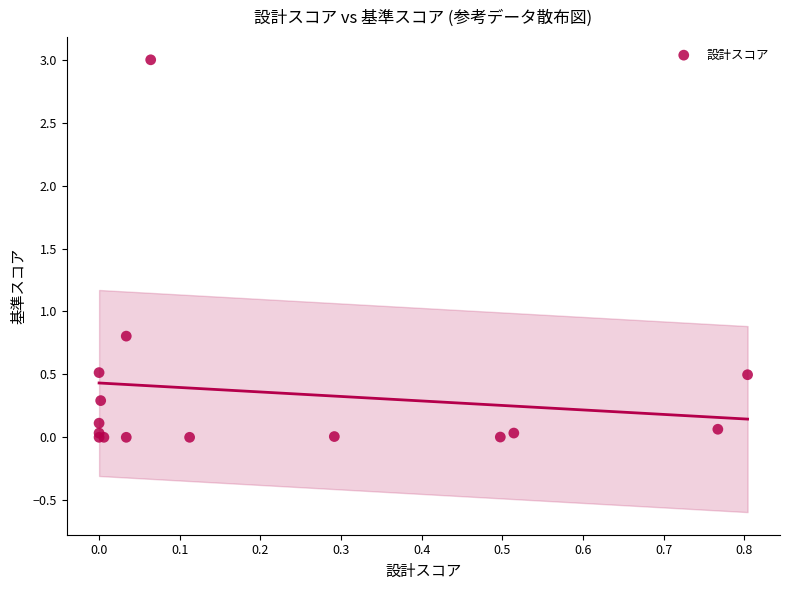

What Y value in the scatter plot is closest to 1?

0.8